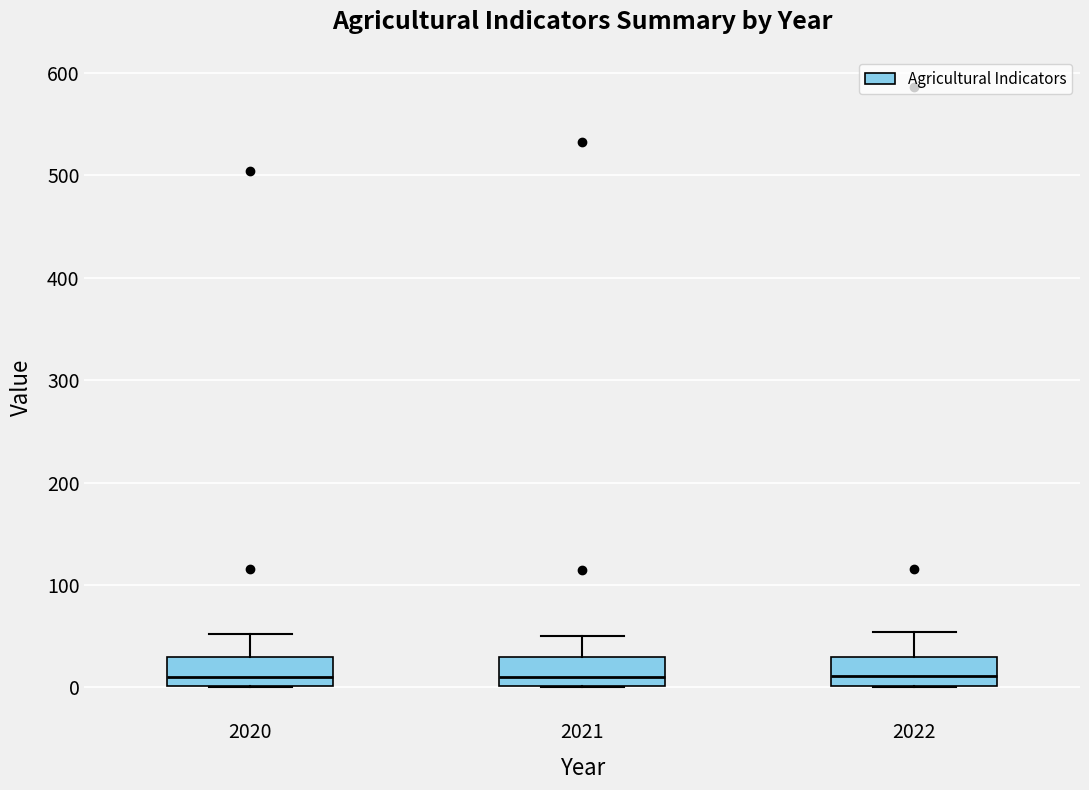

Where is the upper edge of the box at x = 2020 on the y-axis? The values are not printed on the chart, so give them approximately, as read against the axis.

30